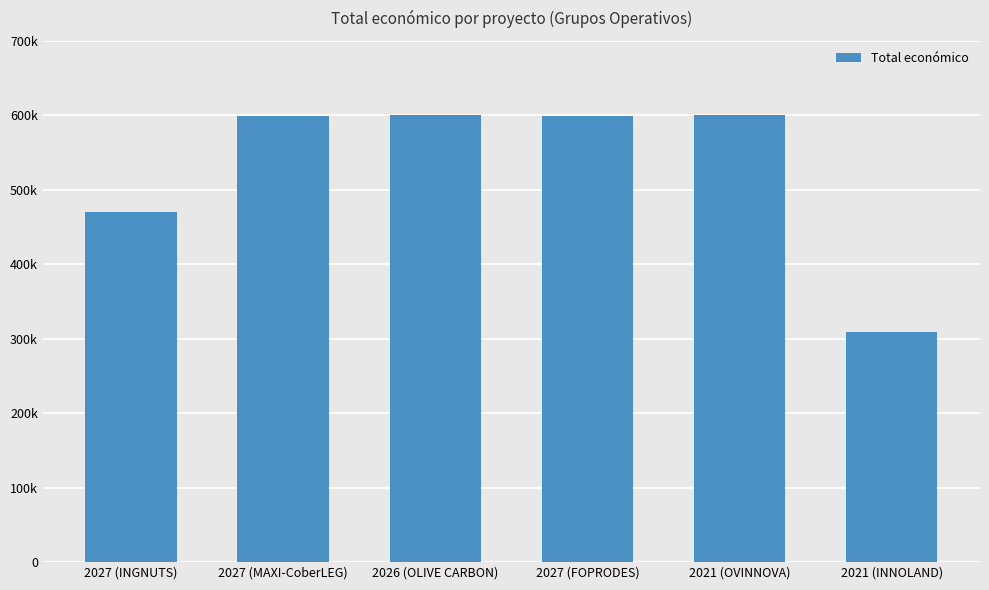

The value at 2026 (OLIVE CARBON) is 599992. True or false?

True